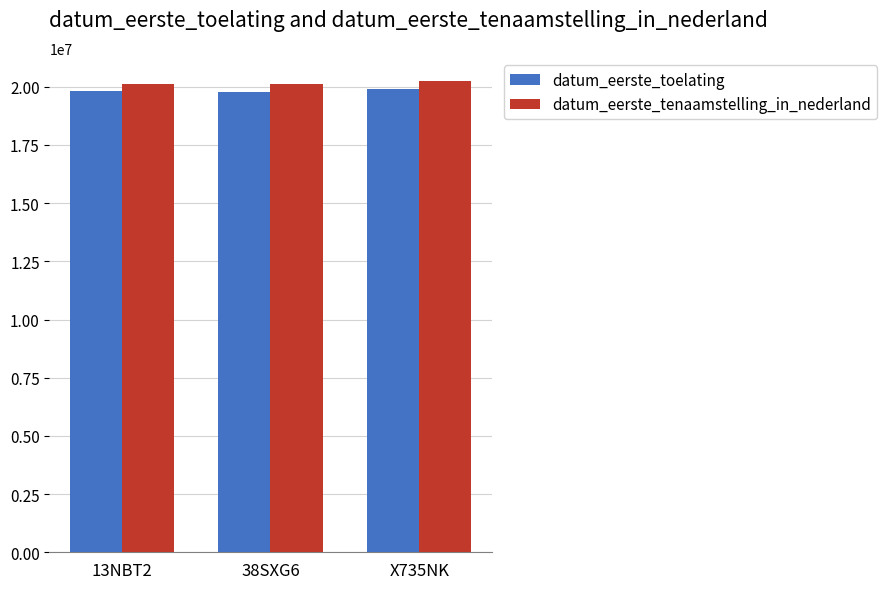

How many datum_eerste_toelating values are between 19790201 and 19920609?

3